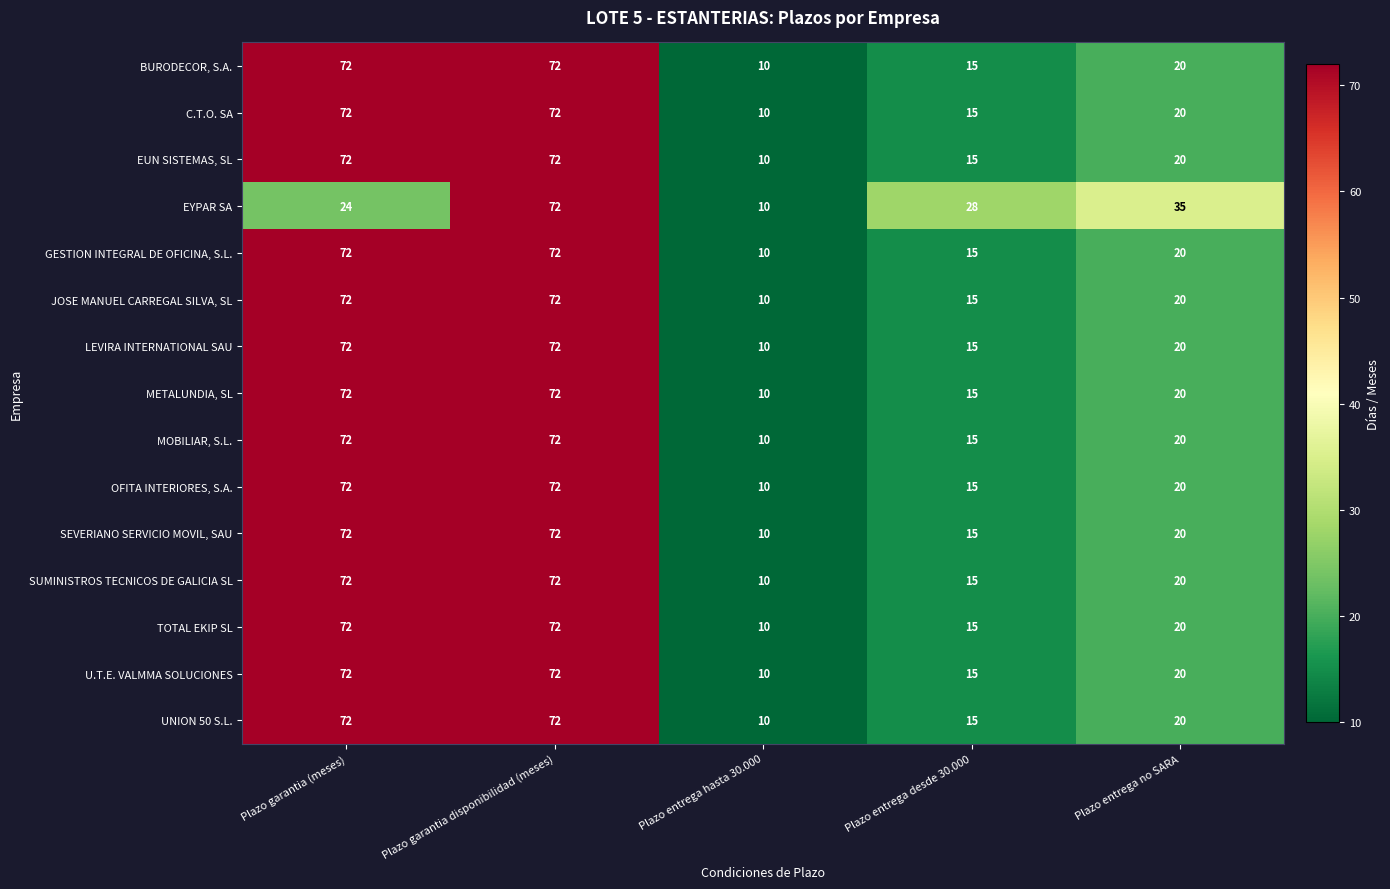

How many distinct data groups are displayed?

15